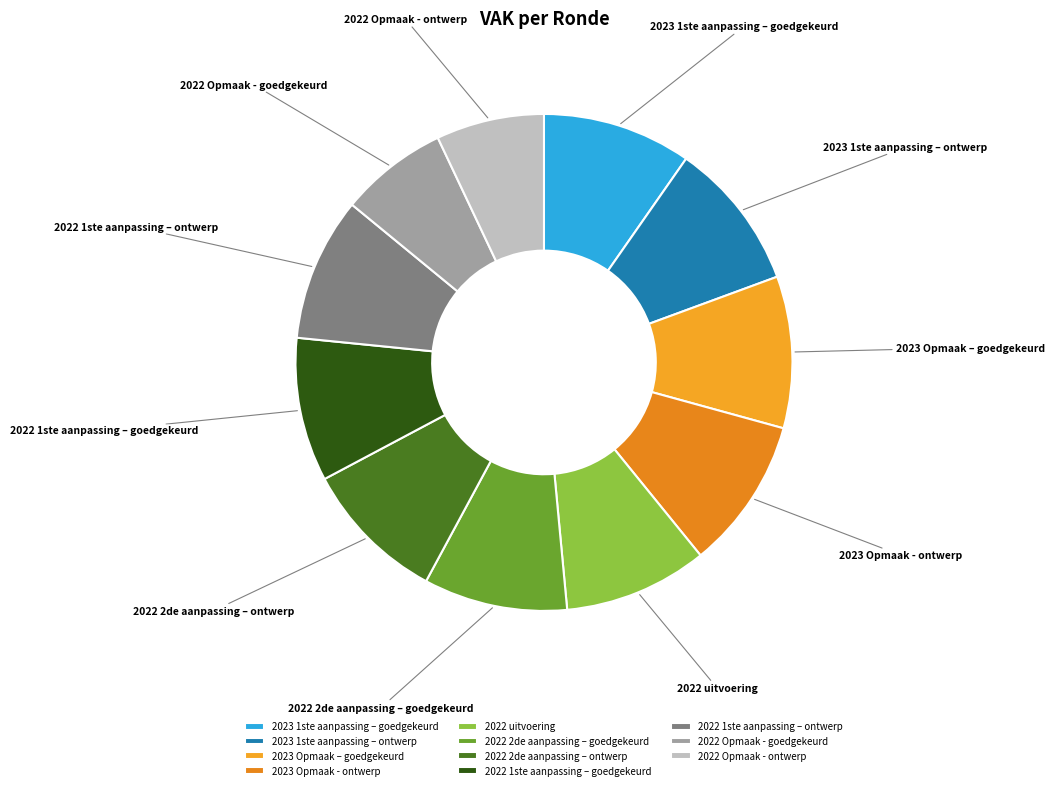

How many slices are in this pie chart?

11